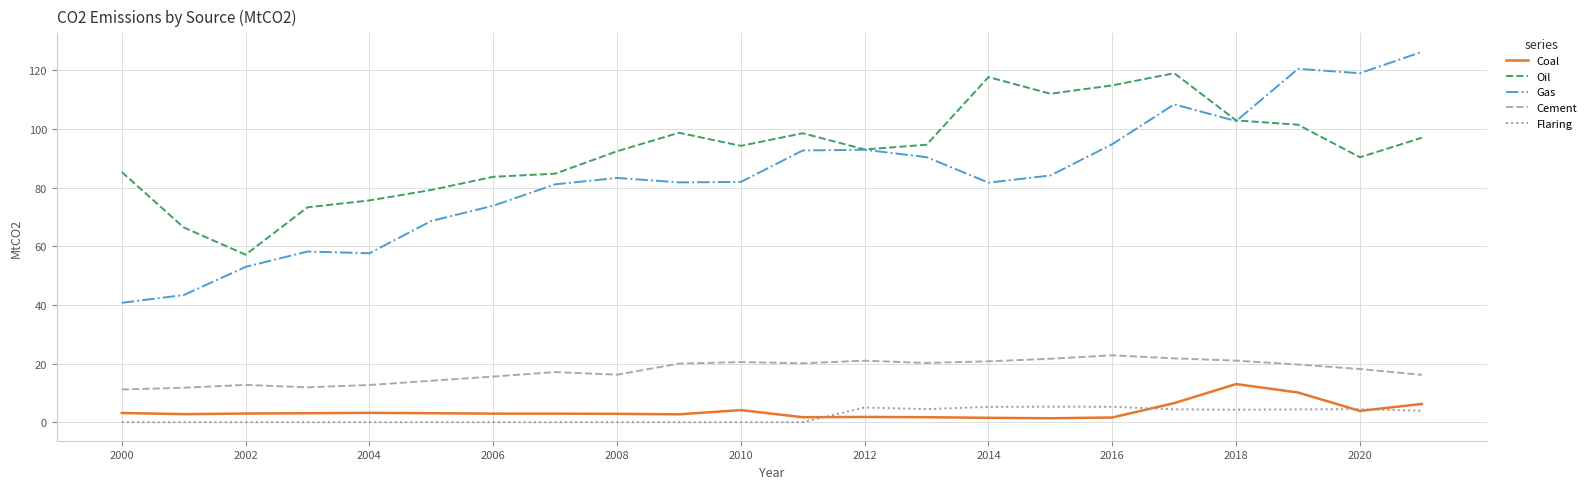

Rank the series by their maximum value, from lowest to highest.

Flaring, Coal, Cement, Oil, Gas